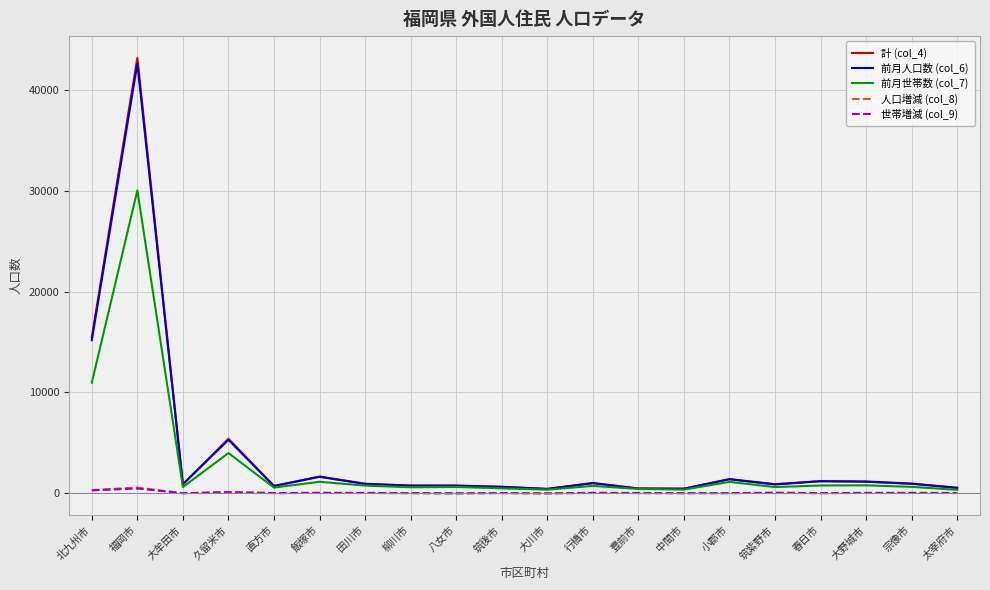

At which category is the sum across all series the highest?

福岡市